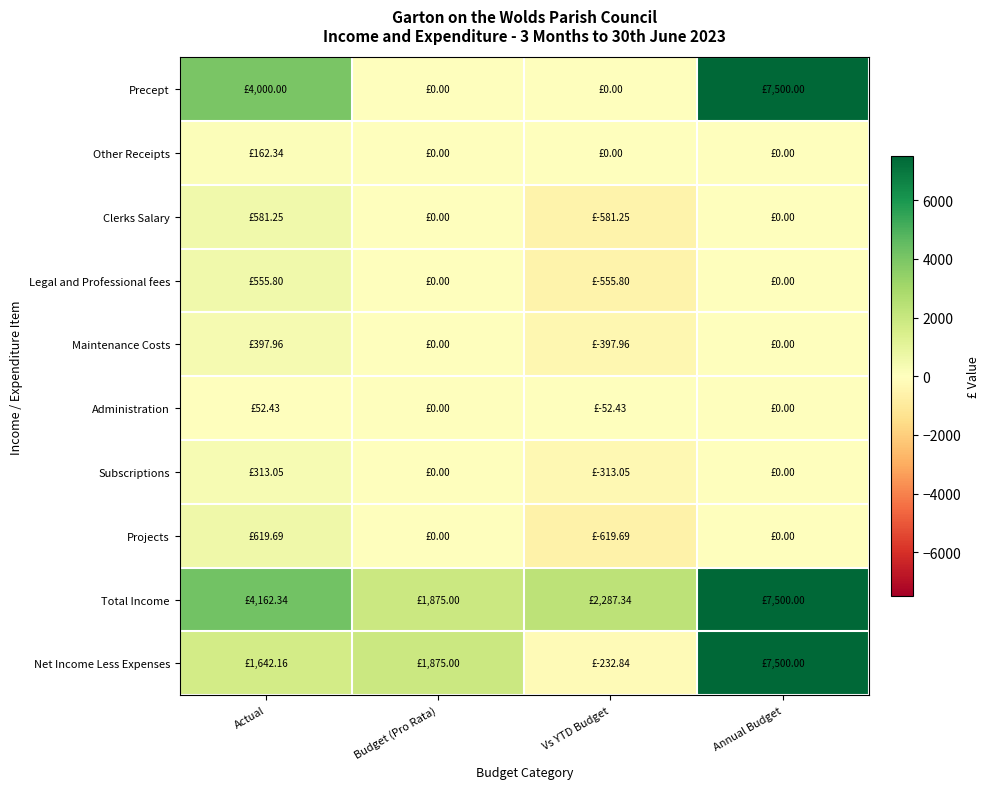

How many data points does each series have?

4